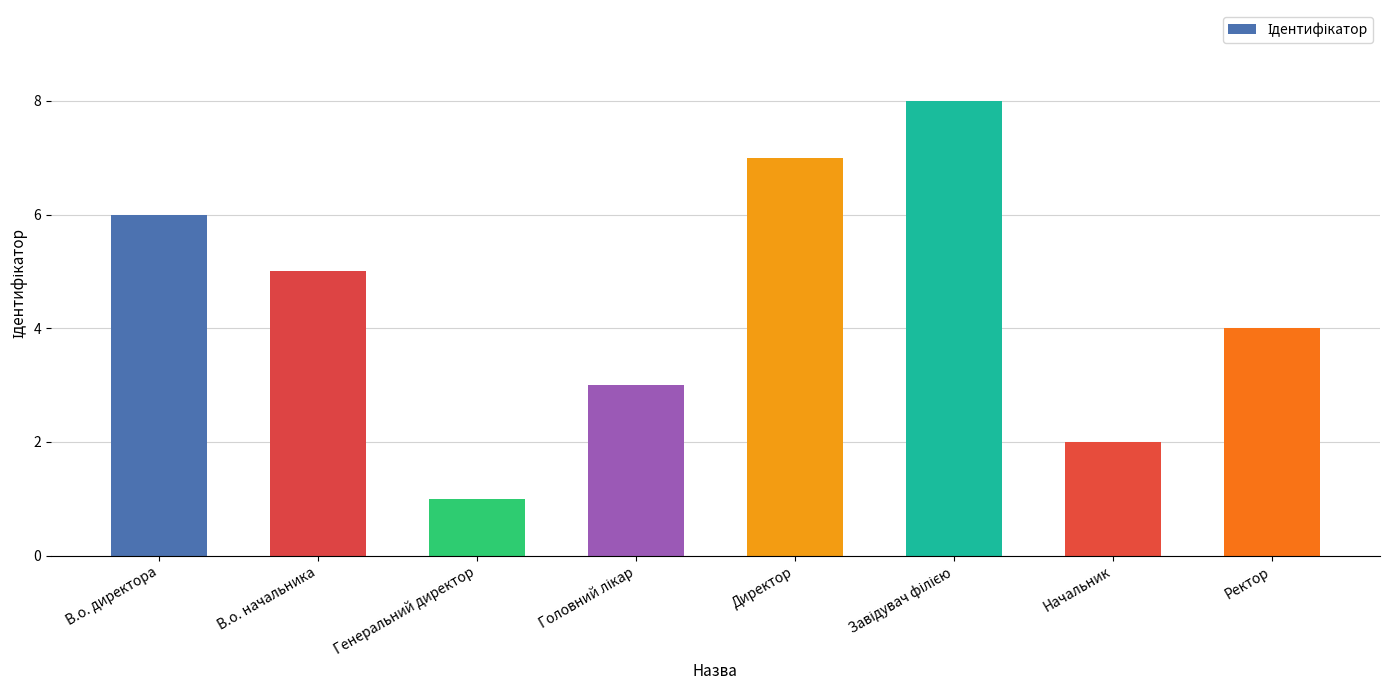

What is the difference between the maximum and second lowest values?

6